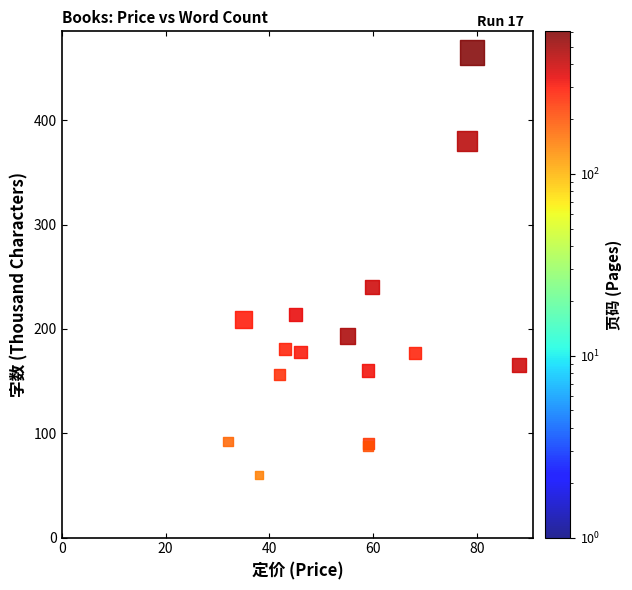

What Y value in the scatter plot is closest to 262?

240